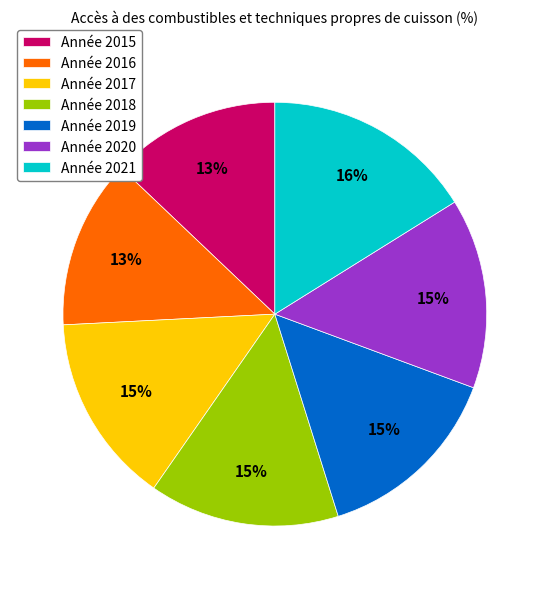

Do Année 2015 and Année 2020 together represent more than half of the pie?

No